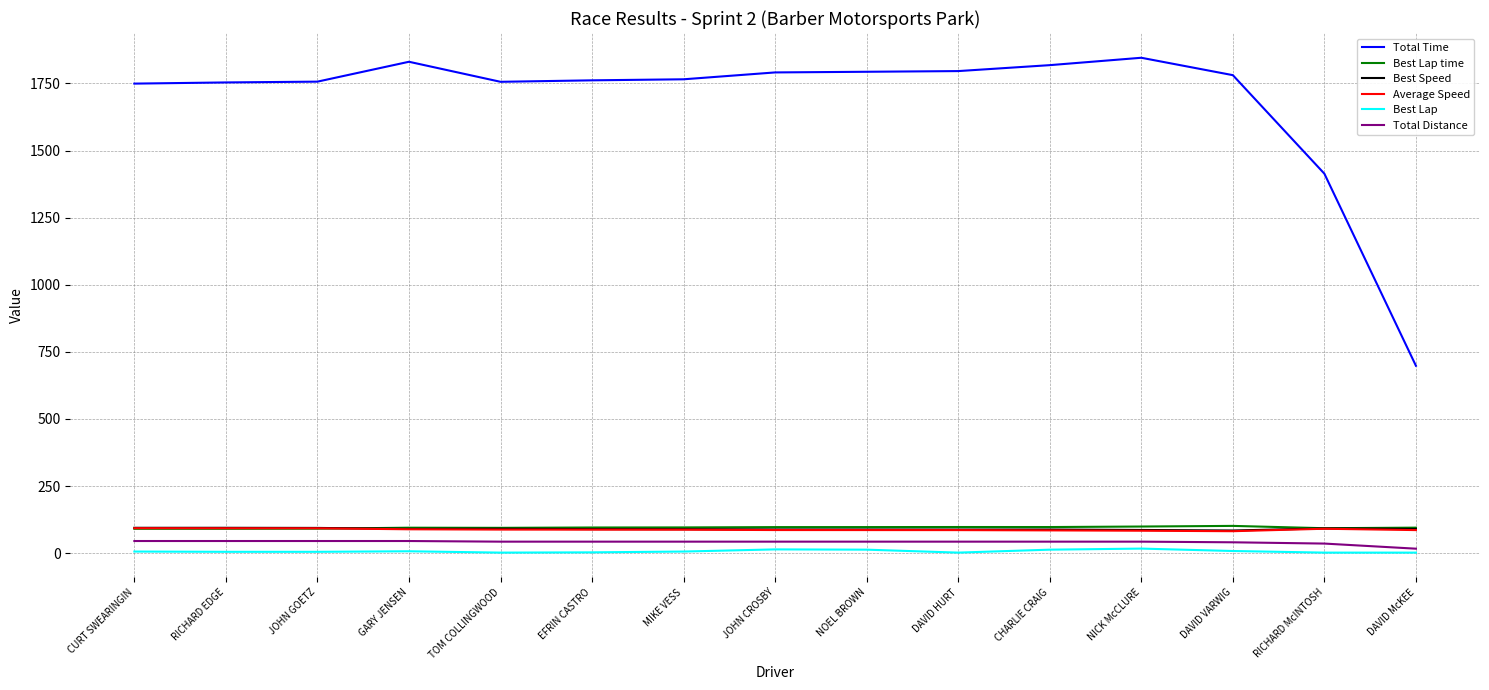

Between DAVID HURT and RICHARD McINTOSH, which series saw the biggest shift?

Total Time